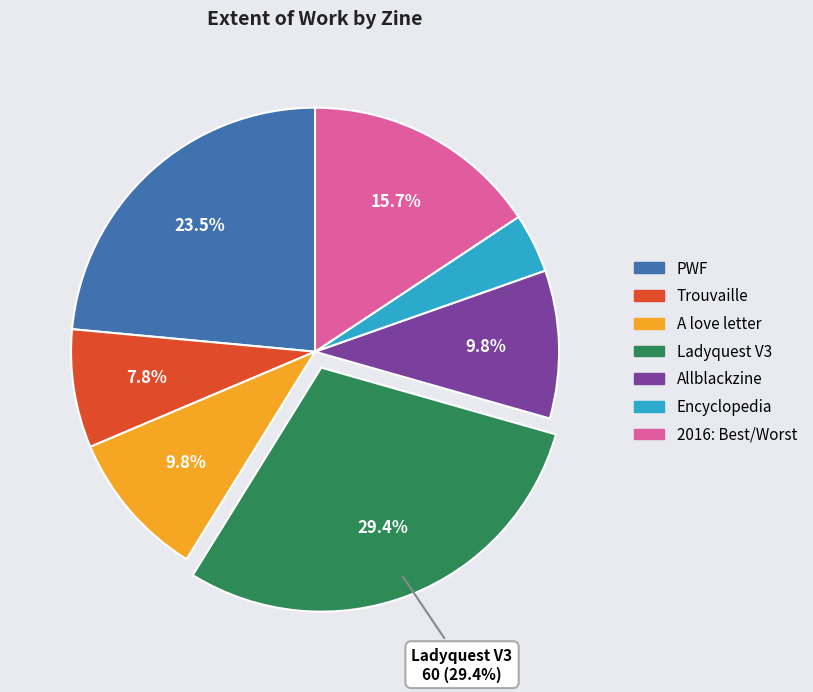

Which has a higher value, 2016: Best/Worst or Trouvaille?

2016: Best/Worst